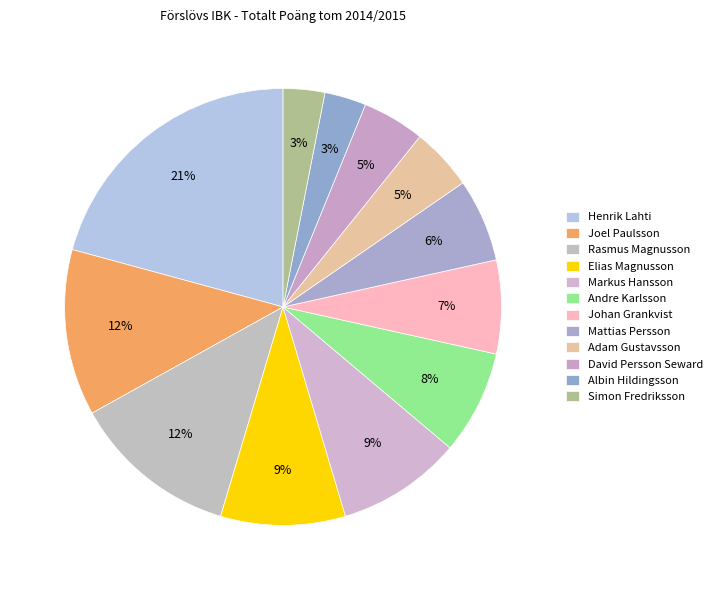

Between Mattias Persson and Rasmus Magnusson, which is larger?

Rasmus Magnusson